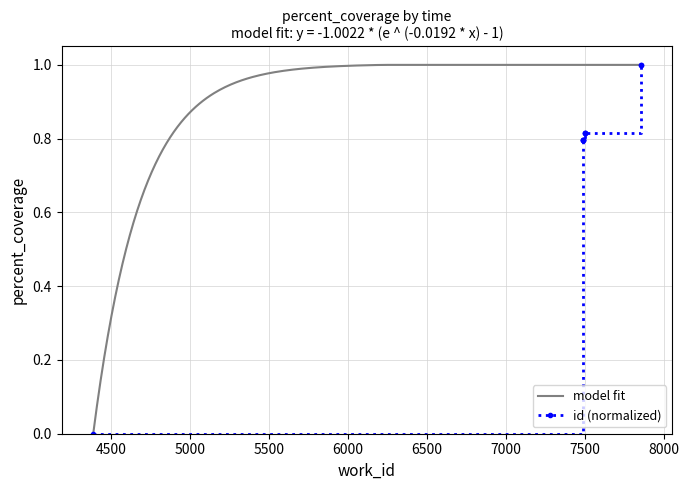

List the labels in order of value, largest first.

7856, 7856, 7505, 7504, 7504, 7490, 7490, 7490, 7490, 4387